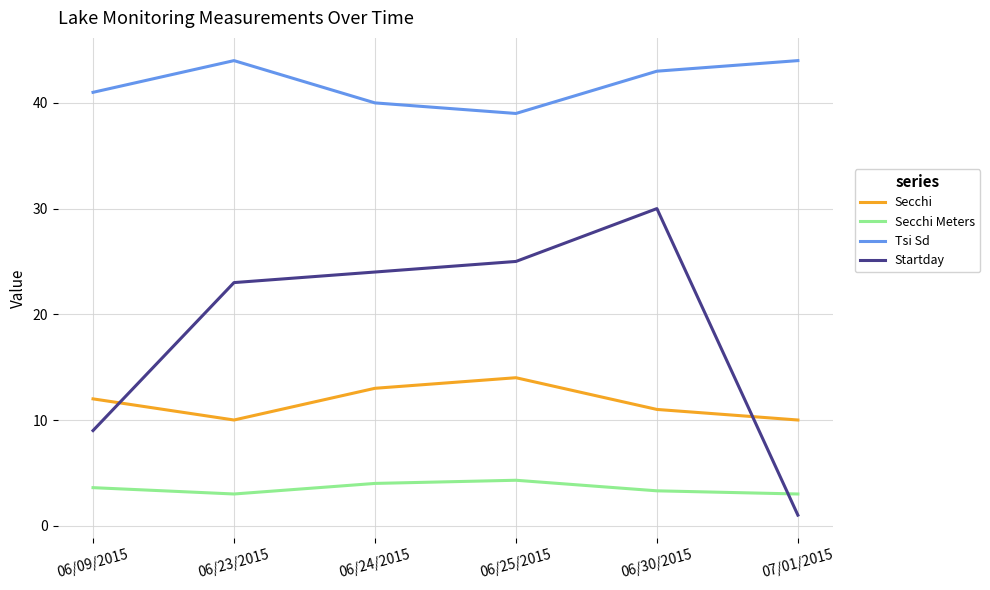

True or false: Tsi Sd and Secchi cross at least once.

False